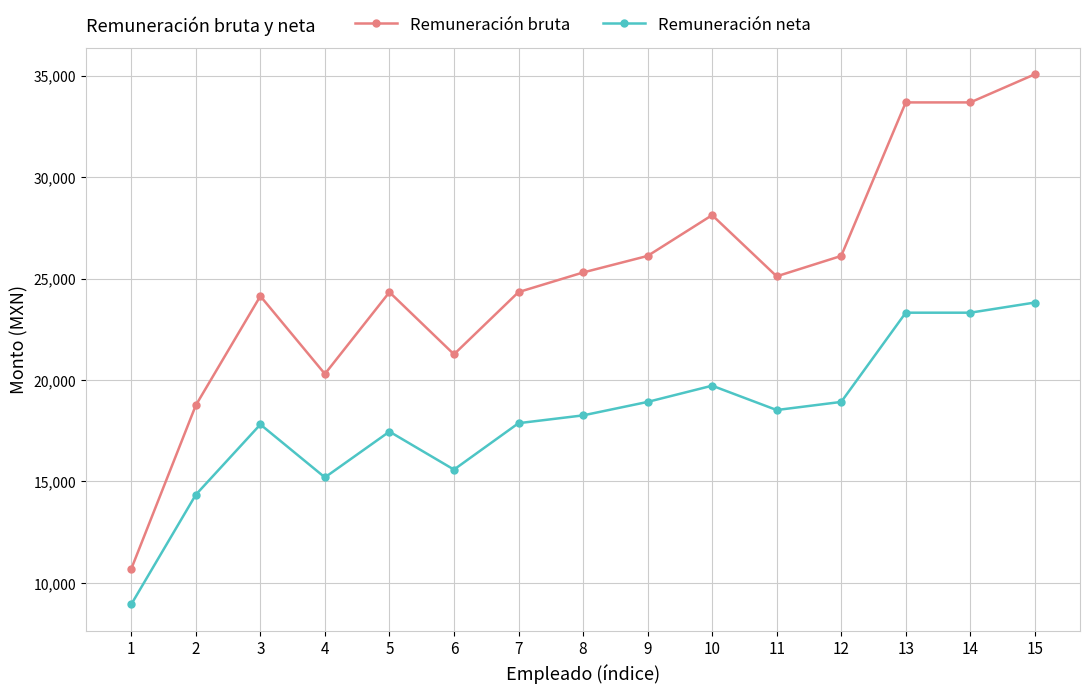

Is the value of Remuneración neta at 4 greater than the value of Remuneración bruta at 2?

No